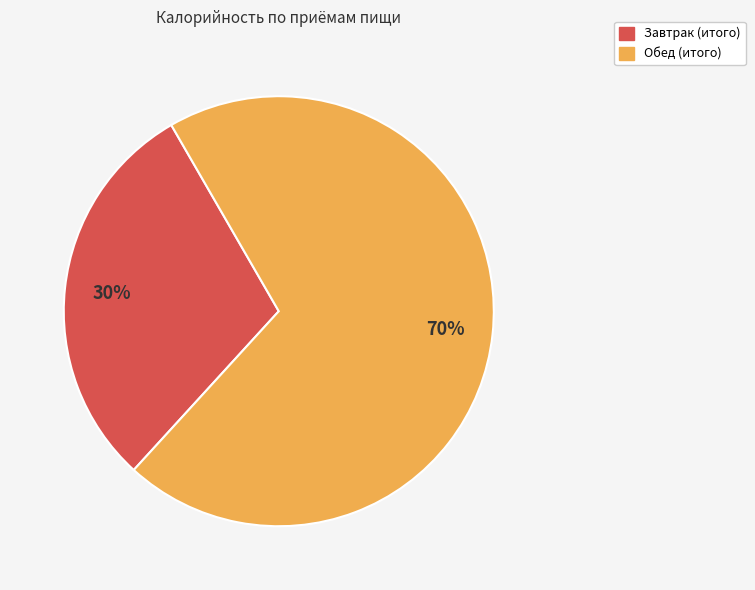

To the nearest percent, what portion does Завтрак (итого) represent?

30%